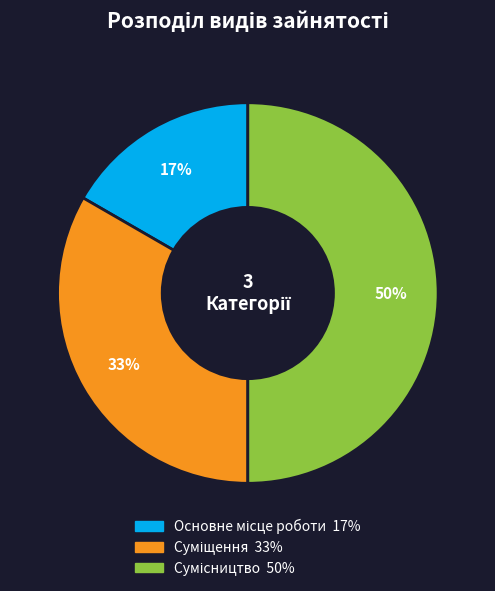

To the nearest percent, what is the average slice percentage?

33%